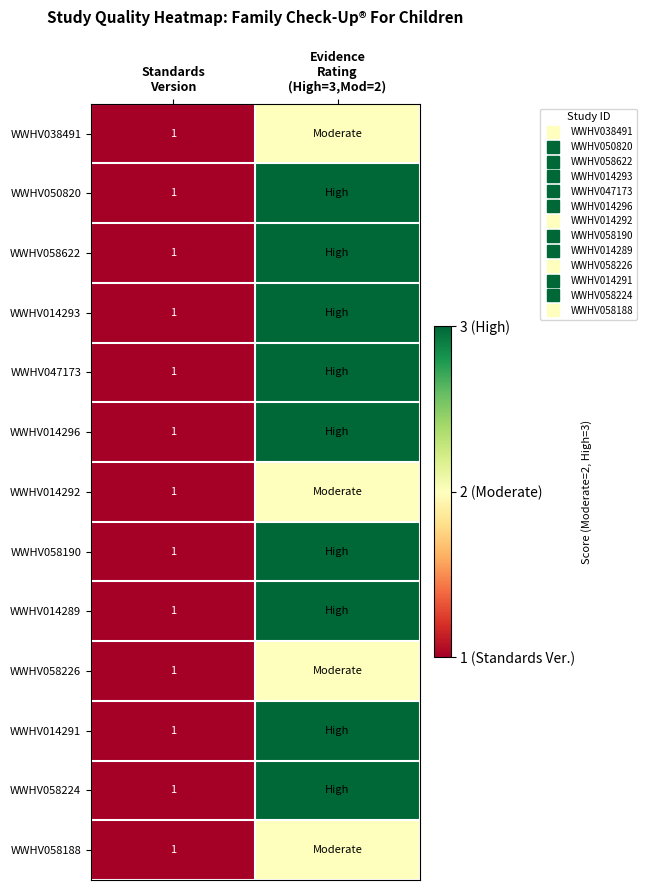

What is the total value across all series at Standards
Version?

13